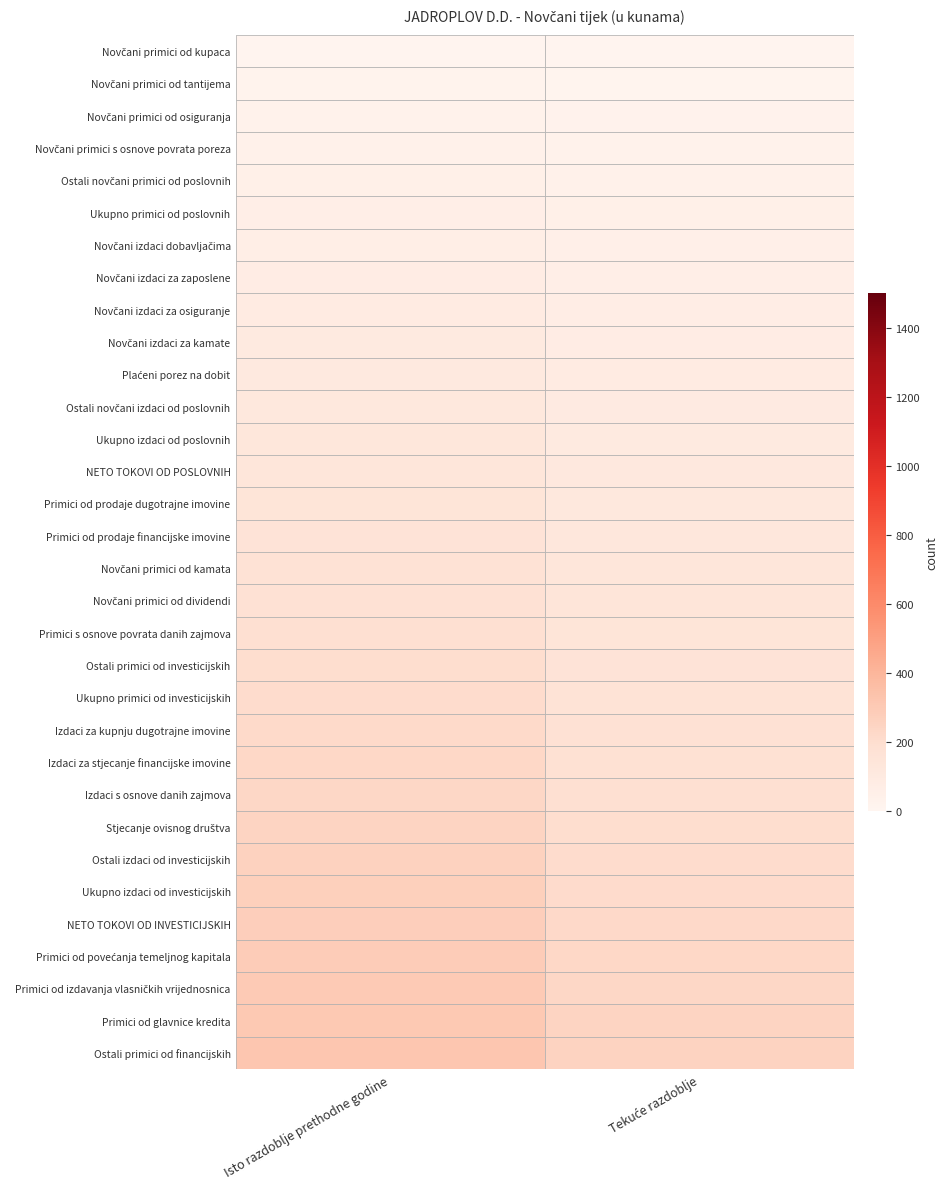

At which category is the sum across all series the highest?

Isto razdoblje prethodne godine